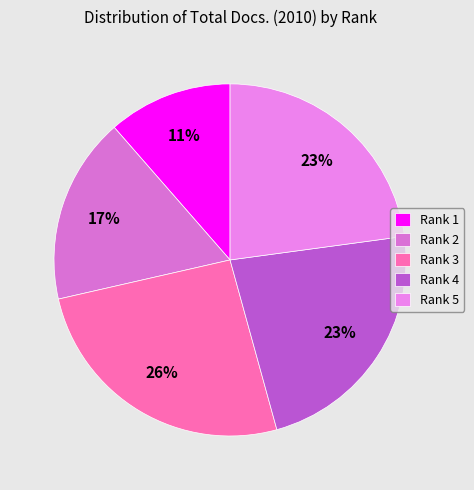

What percentage do Rank 4 and Rank 5 together represent?

45.7%